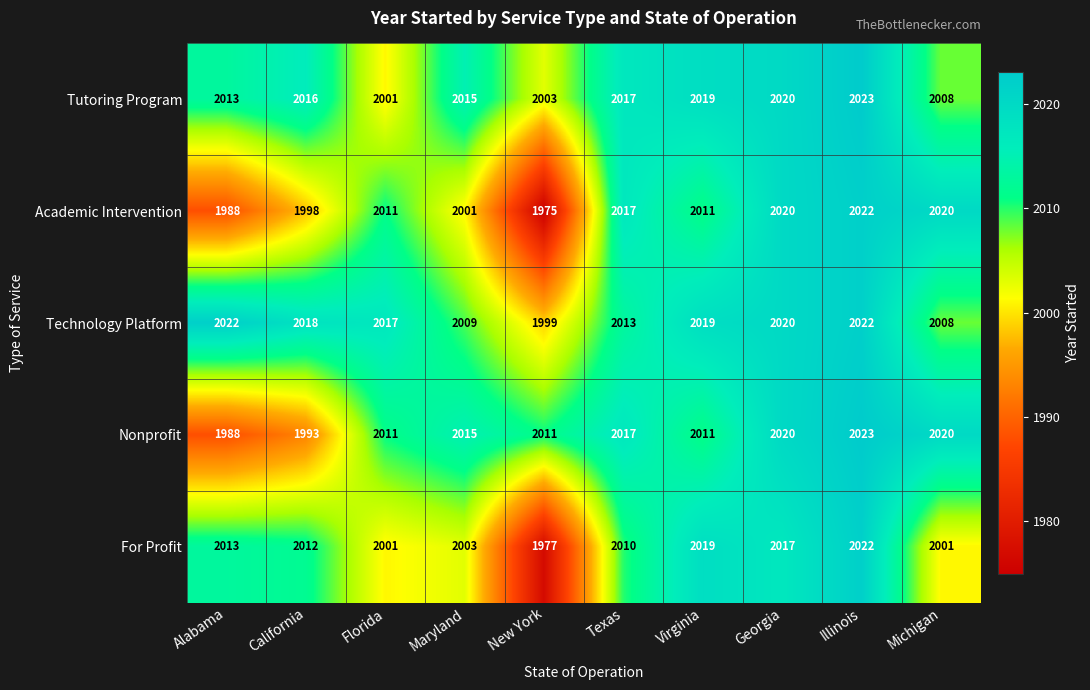

Which series has the widest spread of values?

Academic Intervention